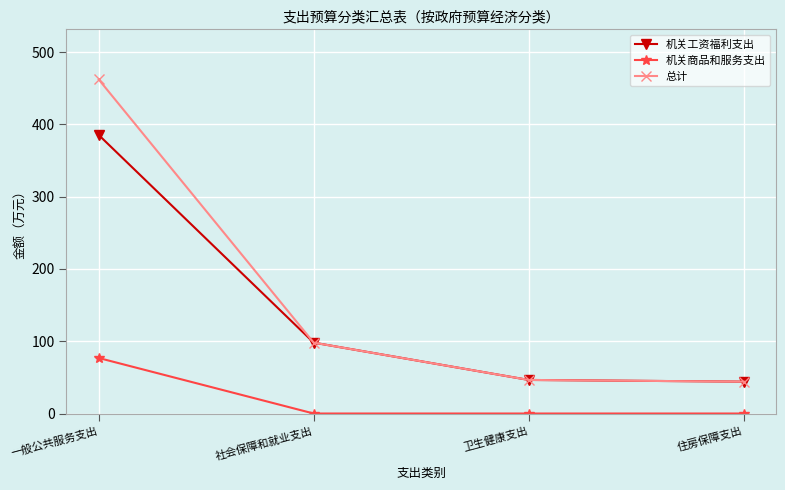

How many data points in 机关商品和服务支出 are above 0?

1